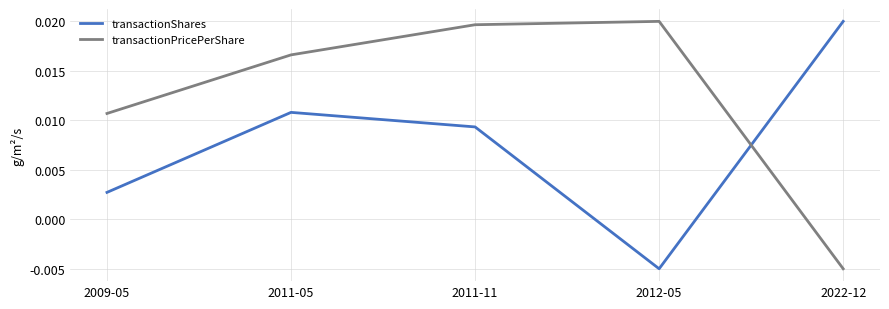

True or false: transactionShares and transactionPricePerShare cross at least once.

True